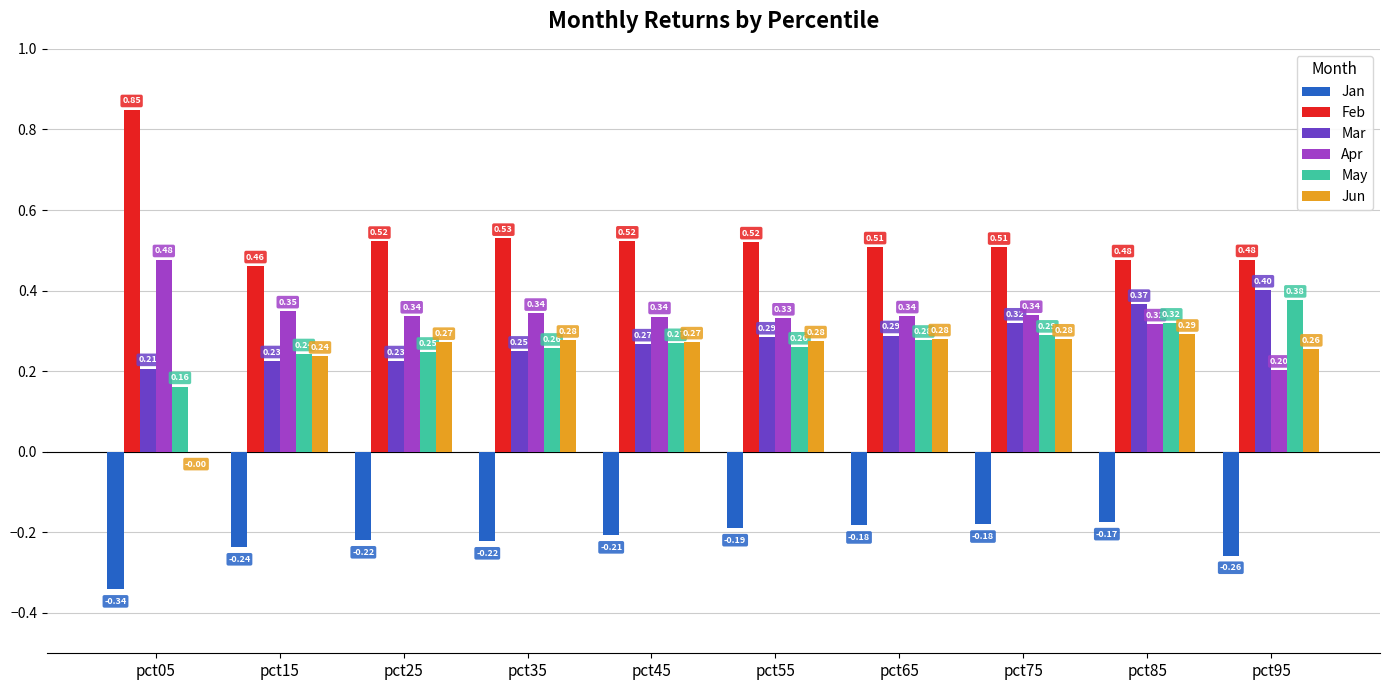

Is the value of Mar at pct55 greater than the value of Feb at pct85?

No